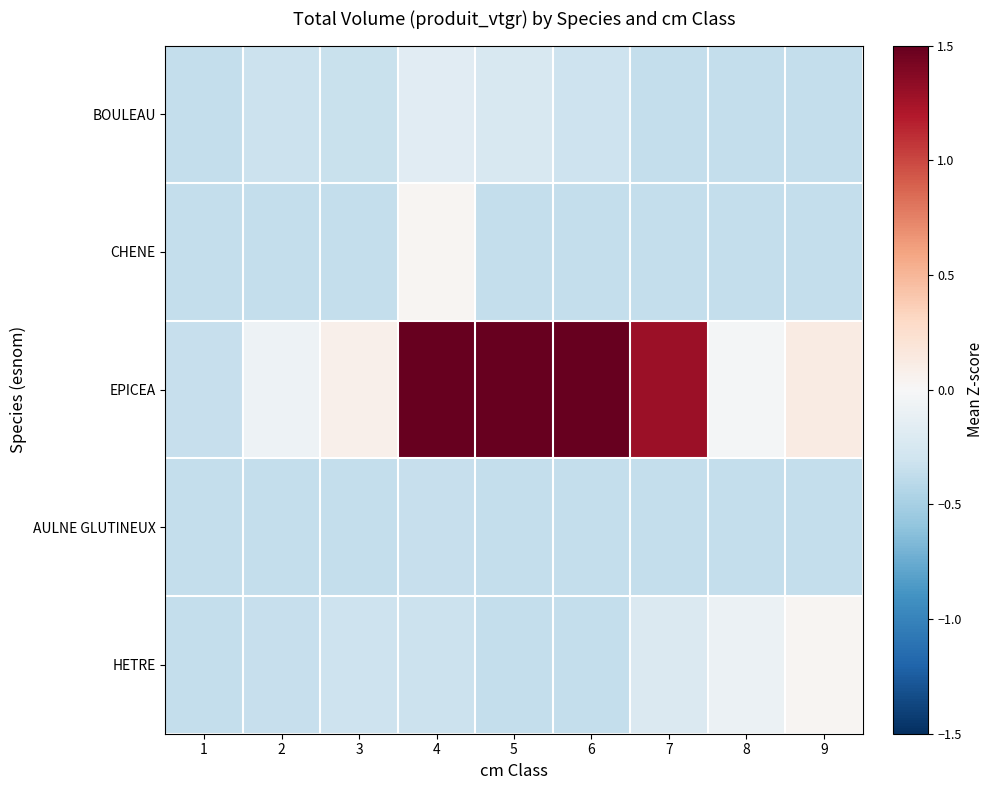

What is the total value across all series at 2?

-1.5